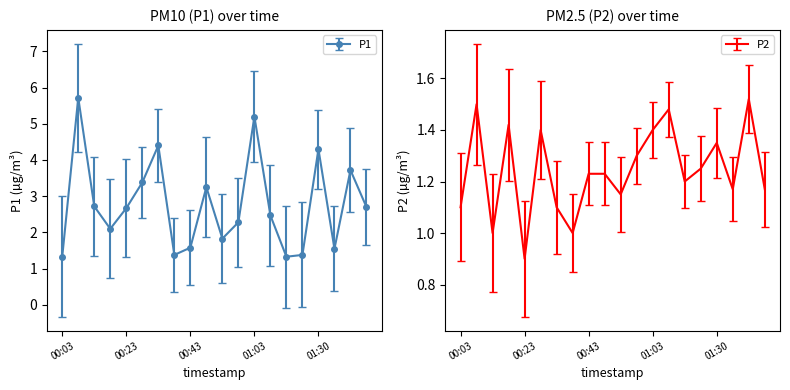

In P2, how many points are higher than both neighbors (excluding endpoints)?

6